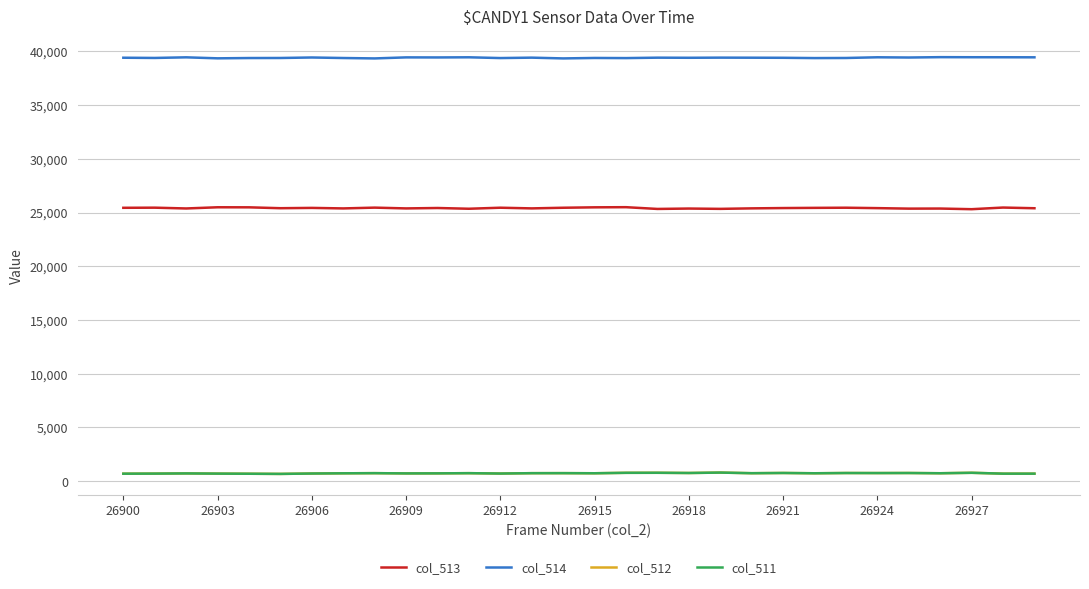

True or false: col_513 and col_512 intersect in this chart.

False